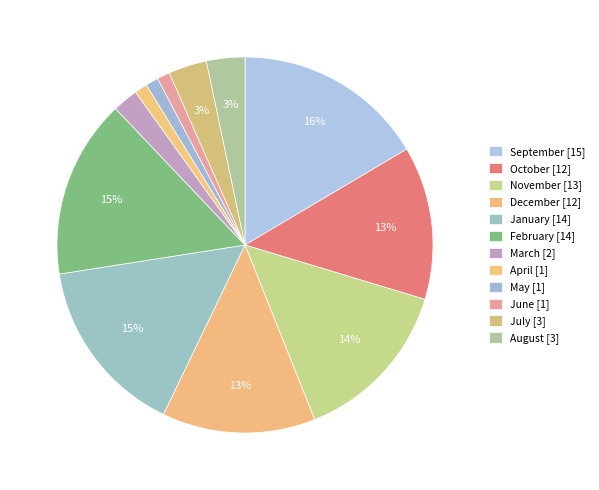

Rank the categories by value from lowest to highest.

April, May, June, March, July, August, October, December, November, January, February, September